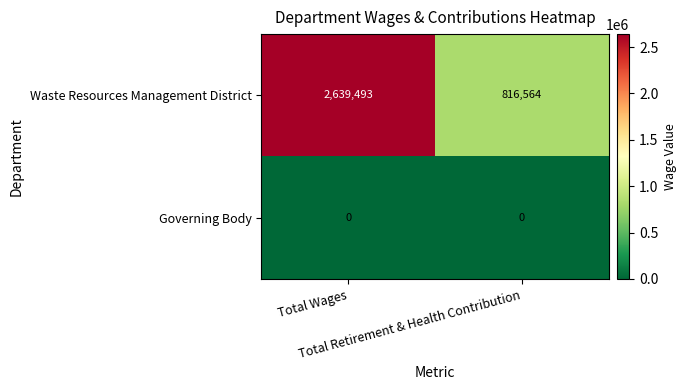

What is the sum of all Waste Resources Management District values?

3456057